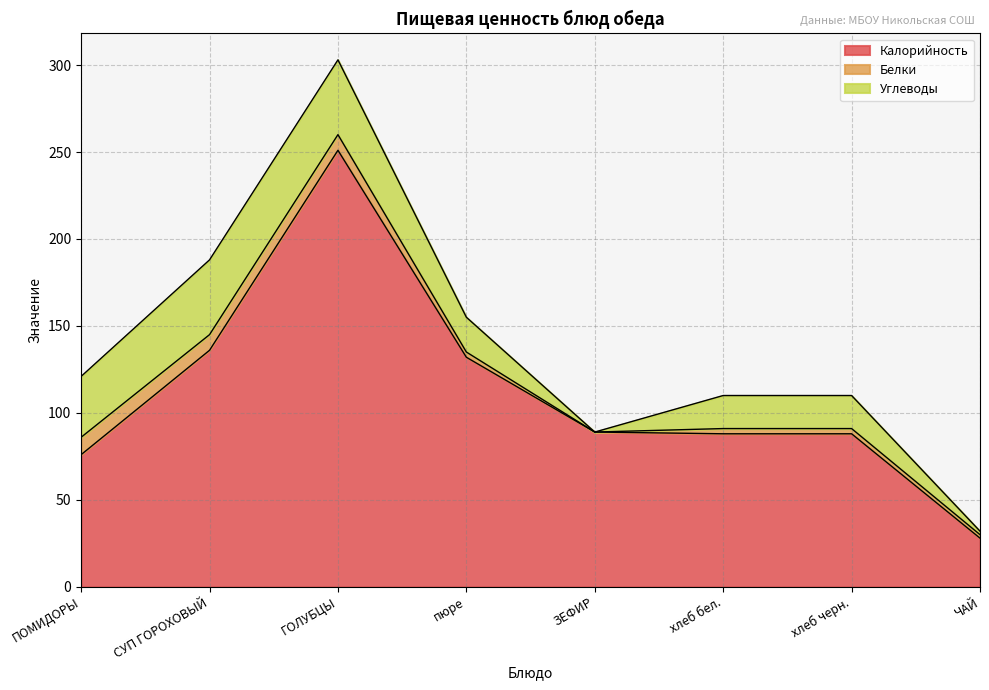

Is the value of Белки at ЧАЙ greater than the value of Калорийность at ГОЛУБЦЫ?

No